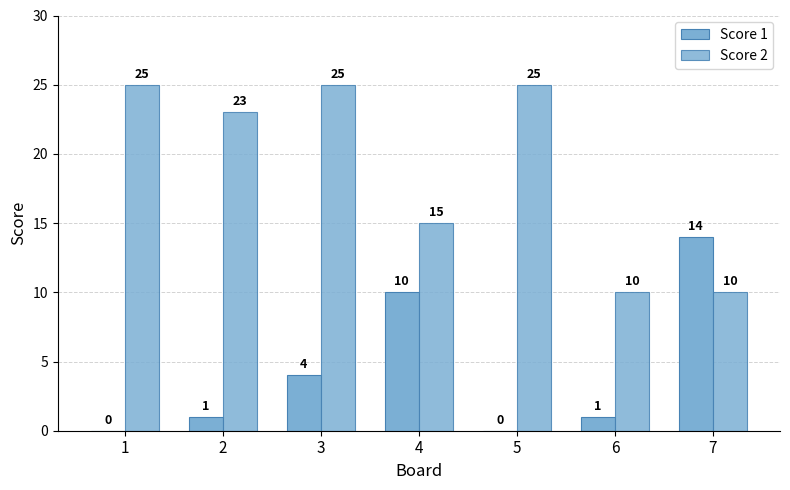

Which has a higher value, 6 or 3?

3